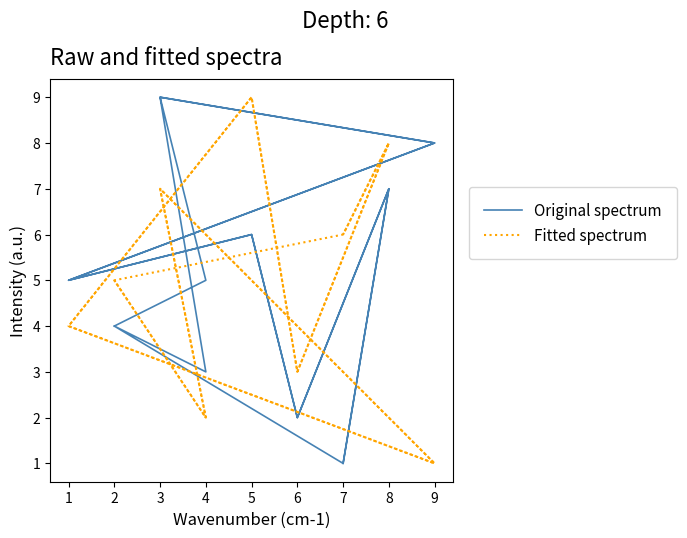

Reading left to right, transcribe all the data shown in this chart.

Original spectrum: 4	5	9	8	5	6	2	7	1	4	3	9	8	5	6	2	7	1
Fitted spectrum: 5	2	7	1	4	9	3	8	6	5	2	7	1	4	9	3	8	6